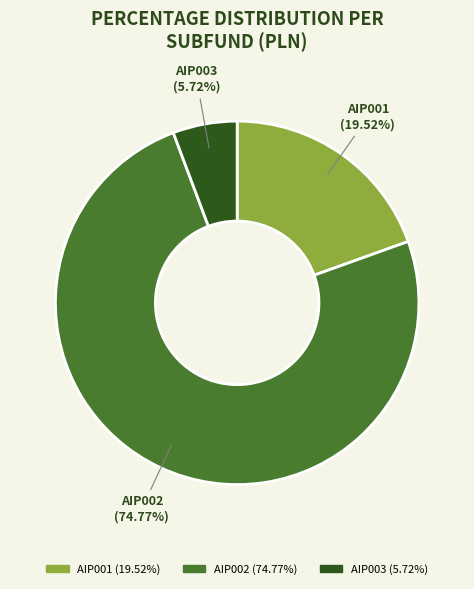

Combined, do AIP001 and AIP002 account for over 50%?

Yes